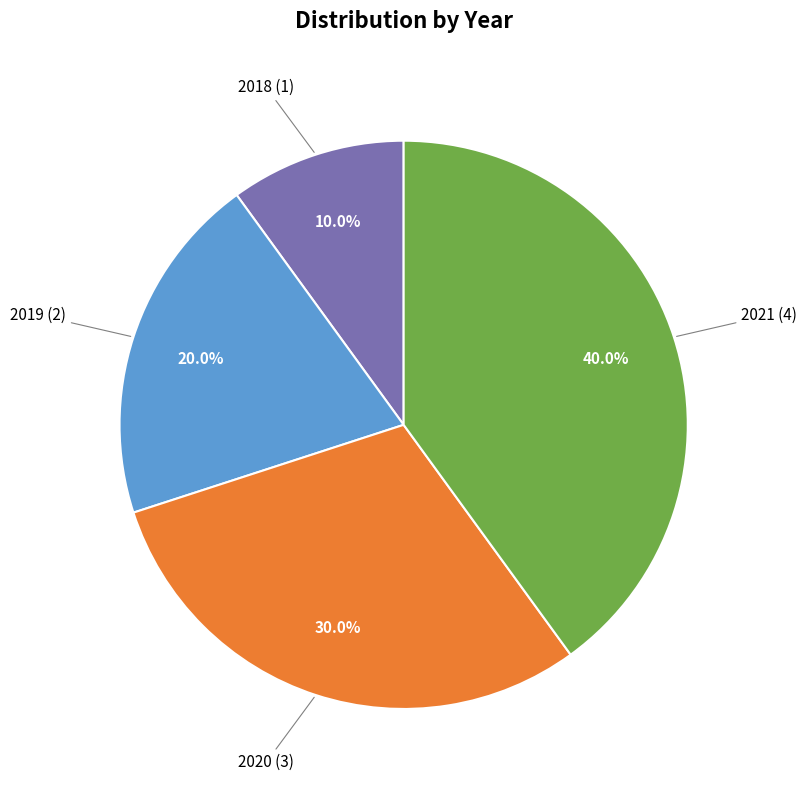

The 2020 slice represents 30% of the pie. True or false?

True